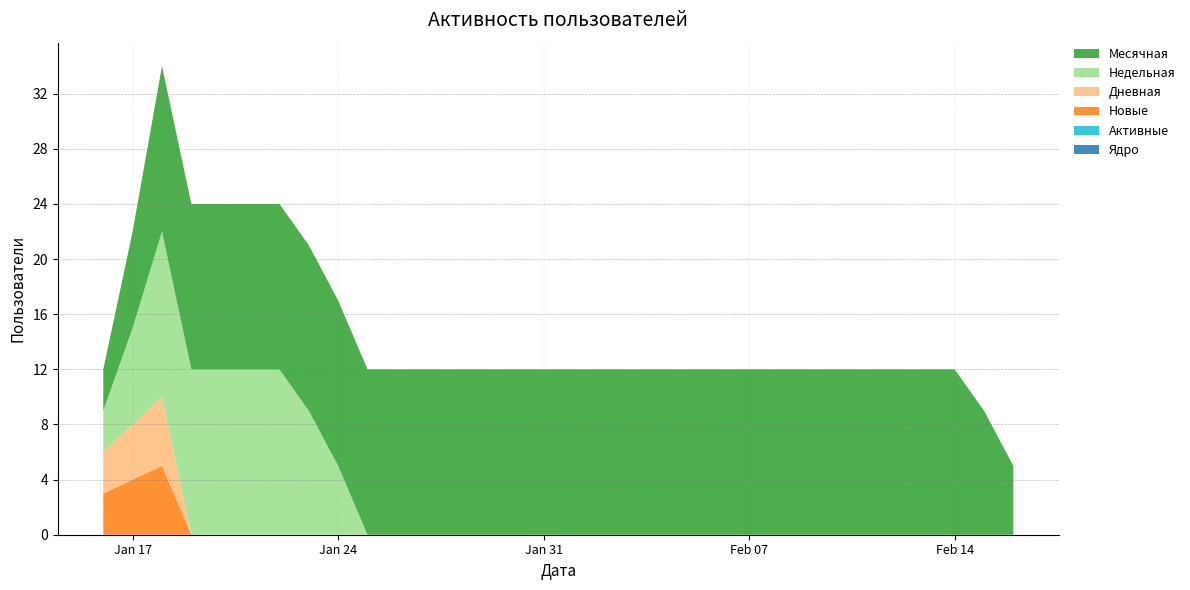

Reading right to left, what are all the values shown in this chart?

Месячная: 2023-02-16=5	2023-02-15=9	2023-02-14=12	2023-02-13=12	2023-02-12=12	2023-02-11=12	2023-02-10=12	2023-02-09=12	2023-02-08=12	2023-02-07=12	2023-02-06=12	2023-02-05=12	2023-02-04=12	2023-02-03=12	2023-02-02=12	2023-02-01=12	2023-01-31=12	2023-01-30=12	2023-01-29=12	2023-01-28=12	2023-01-27=12	2023-01-26=12	2023-01-25=12	2023-01-24=12	2023-01-23=12	2023-01-22=12	2023-01-21=12	2023-01-20=12	2023-01-19=12	2023-01-18=12	2023-01-17=7	2023-01-16=3
Недельная: 2023-02-16=0	2023-02-15=0	2023-02-14=0	2023-02-13=0	2023-02-12=0	2023-02-11=0	2023-02-10=0	2023-02-09=0	2023-02-08=0	2023-02-07=0	2023-02-06=0	2023-02-05=0	2023-02-04=0	2023-02-03=0	2023-02-02=0	2023-02-01=0	2023-01-31=0	2023-01-30=0	2023-01-29=0	2023-01-28=0	2023-01-27=0	2023-01-26=0	2023-01-25=0	2023-01-24=5	2023-01-23=9	2023-01-22=12	2023-01-21=12	2023-01-20=12	2023-01-19=12	2023-01-18=12	2023-01-17=7	2023-01-16=3
Дневная: 2023-02-16=0	2023-02-15=0	2023-02-14=0	2023-02-13=0	2023-02-12=0	2023-02-11=0	2023-02-10=0	2023-02-09=0	2023-02-08=0	2023-02-07=0	2023-02-06=0	2023-02-05=0	2023-02-04=0	2023-02-03=0	2023-02-02=0	2023-02-01=0	2023-01-31=0	2023-01-30=0	2023-01-29=0	2023-01-28=0	2023-01-27=0	2023-01-26=0	2023-01-25=0	2023-01-24=0	2023-01-23=0	2023-01-22=0	2023-01-21=0	2023-01-20=0	2023-01-19=0	2023-01-18=5	2023-01-17=4	2023-01-16=3
Новые: 2023-02-16=0	2023-02-15=0	2023-02-14=0	2023-02-13=0	2023-02-12=0	2023-02-11=0	2023-02-10=0	2023-02-09=0	2023-02-08=0	2023-02-07=0	2023-02-06=0	2023-02-05=0	2023-02-04=0	2023-02-03=0	2023-02-02=0	2023-02-01=0	2023-01-31=0	2023-01-30=0	2023-01-29=0	2023-01-28=0	2023-01-27=0	2023-01-26=0	2023-01-25=0	2023-01-24=0	2023-01-23=0	2023-01-22=0	2023-01-21=0	2023-01-20=0	2023-01-19=0	2023-01-18=5	2023-01-17=4	2023-01-16=3
Активные: 2023-02-16=0	2023-02-15=0	2023-02-14=0	2023-02-13=0	2023-02-12=0	2023-02-11=0	2023-02-10=0	2023-02-09=0	2023-02-08=0	2023-02-07=0	2023-02-06=0	2023-02-05=0	2023-02-04=0	2023-02-03=0	2023-02-02=0	2023-02-01=0	2023-01-31=0	2023-01-30=0	2023-01-29=0	2023-01-28=0	2023-01-27=0	2023-01-26=0	2023-01-25=0	2023-01-24=0	2023-01-23=0	2023-01-22=0	2023-01-21=0	2023-01-20=0	2023-01-19=0	2023-01-18=0	2023-01-17=0	2023-01-16=0
Ядро: 2023-02-16=0	2023-02-15=0	2023-02-14=0	2023-02-13=0	2023-02-12=0	2023-02-11=0	2023-02-10=0	2023-02-09=0	2023-02-08=0	2023-02-07=0	2023-02-06=0	2023-02-05=0	2023-02-04=0	2023-02-03=0	2023-02-02=0	2023-02-01=0	2023-01-31=0	2023-01-30=0	2023-01-29=0	2023-01-28=0	2023-01-27=0	2023-01-26=0	2023-01-25=0	2023-01-24=0	2023-01-23=0	2023-01-22=0	2023-01-21=0	2023-01-20=0	2023-01-19=0	2023-01-18=0	2023-01-17=0	2023-01-16=0